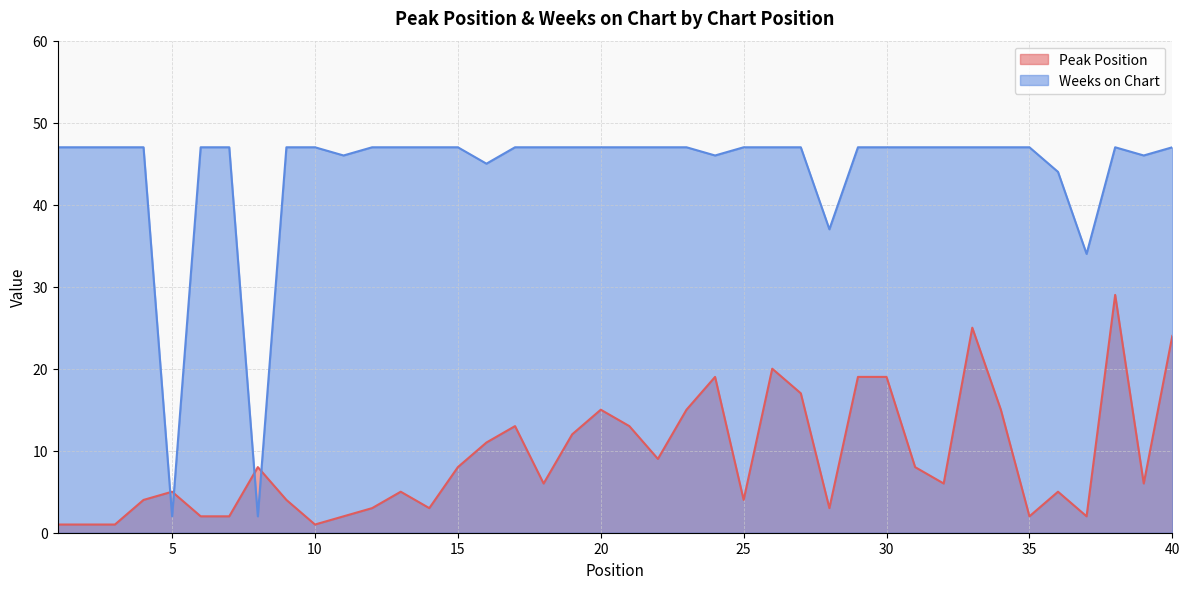

True or false: Weeks on Chart and Peak Position intersect in this chart.

True